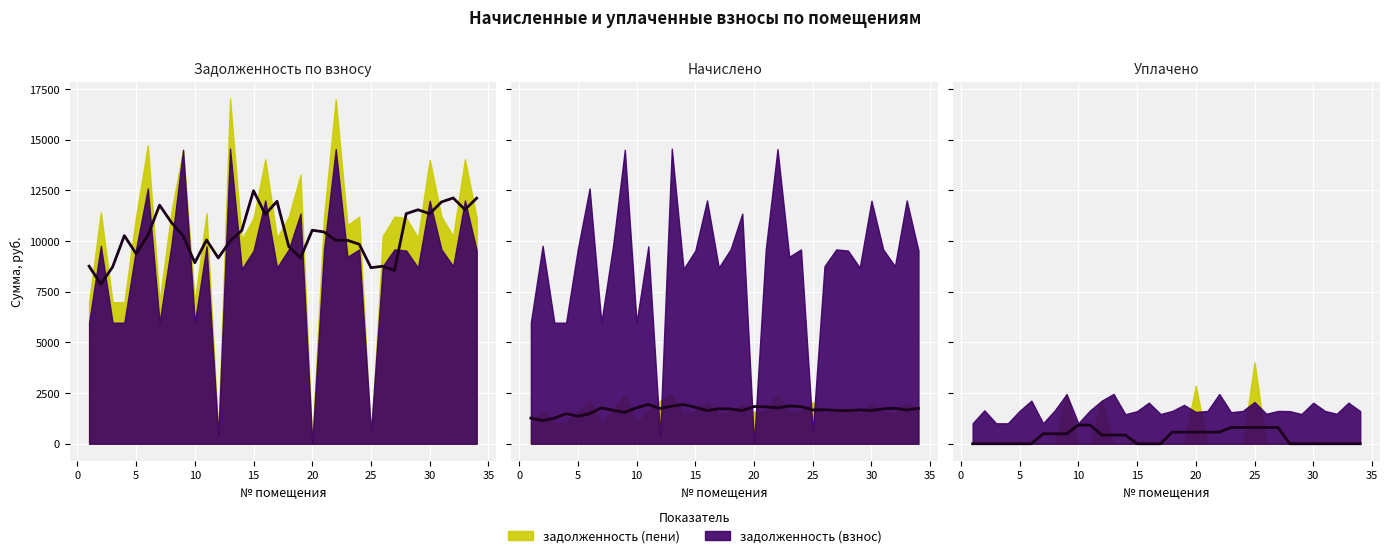

Reading left to right, list all the values displayed in this chart.

trend (задолженность (пени)): 8756.9	7870.5	8716.1	10260.9	9377.2	10263.6	11766.2	10920.7	10252.9	8927.7	10047.4	9162.7	9990.4	10519.9	12476.6	11314.7	11954.2	9728.2	9163.1	10529.7	10445.3	10032.0	10032.0	9838.6	8682.0	8753.3	8543.3	11344.7	11537.7	11344.3	11922.4	12119.4	11544.9	12110.4
trend (начислено): 1264.4	1136.4	1258.5	1481.5	1353.9	1481.9	1769.6	1647.5	1551.1	1774.2	1935.8	1737.3	1856.8	1933.3	1801.4	1633.7	1726.0	1717.8	1636.2	1833.5	1821.3	1761.6	1860.1	1832.2	1665.2	1675.5	1645.2	1638.0	1665.9	1638.0	1721.4	1749.9	1666.9	1748.6
trend (уплачено): 0.0	0.0	0.0	0.0	0.0	0.0	490.0	490.0	490.0	920.0	920.0	430.0	430.0	430.0	0.0	0.0	0.0	571.9	571.9	571.9	571.9	571.9	802.0	802.0	802.0	802.0	802.0	0.0	0.0	0.0	0.0	0.0	0.0	0.0